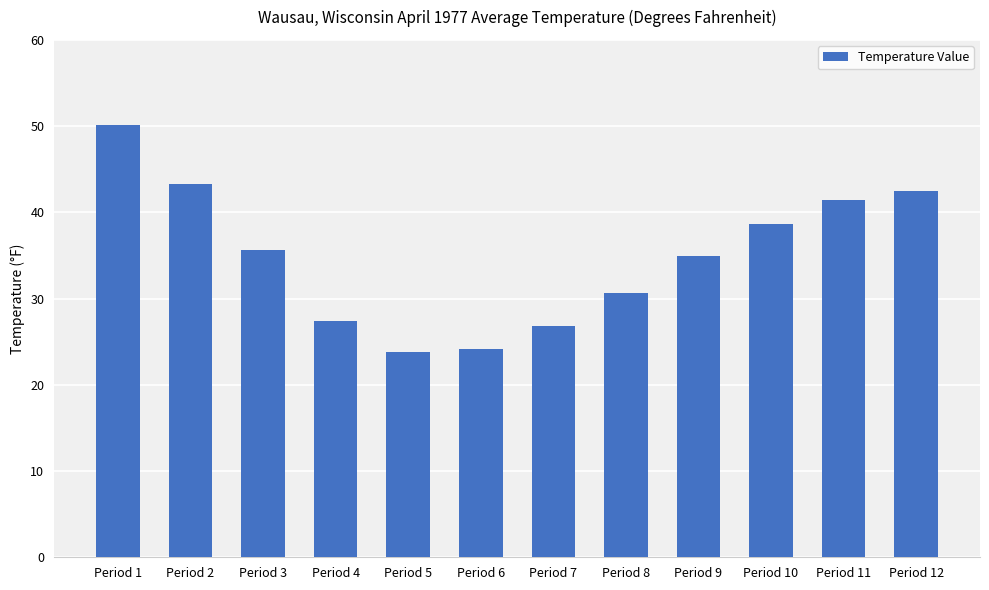

What is the smallest value displayed?

23.8